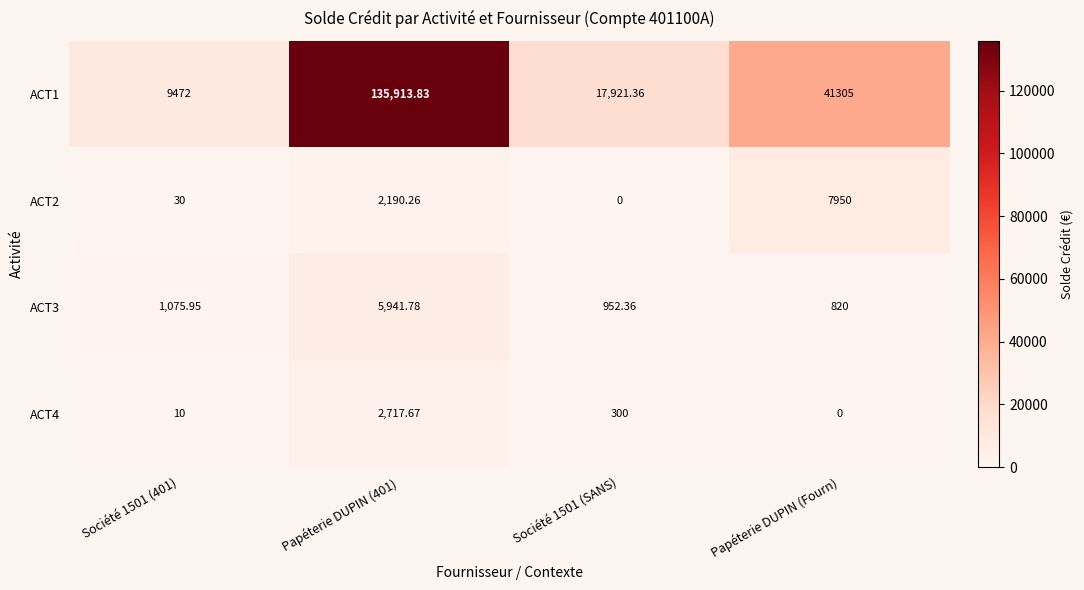

Where is ACT1 nearest to the value 72692?

Papéterie DUPIN (Fourn)